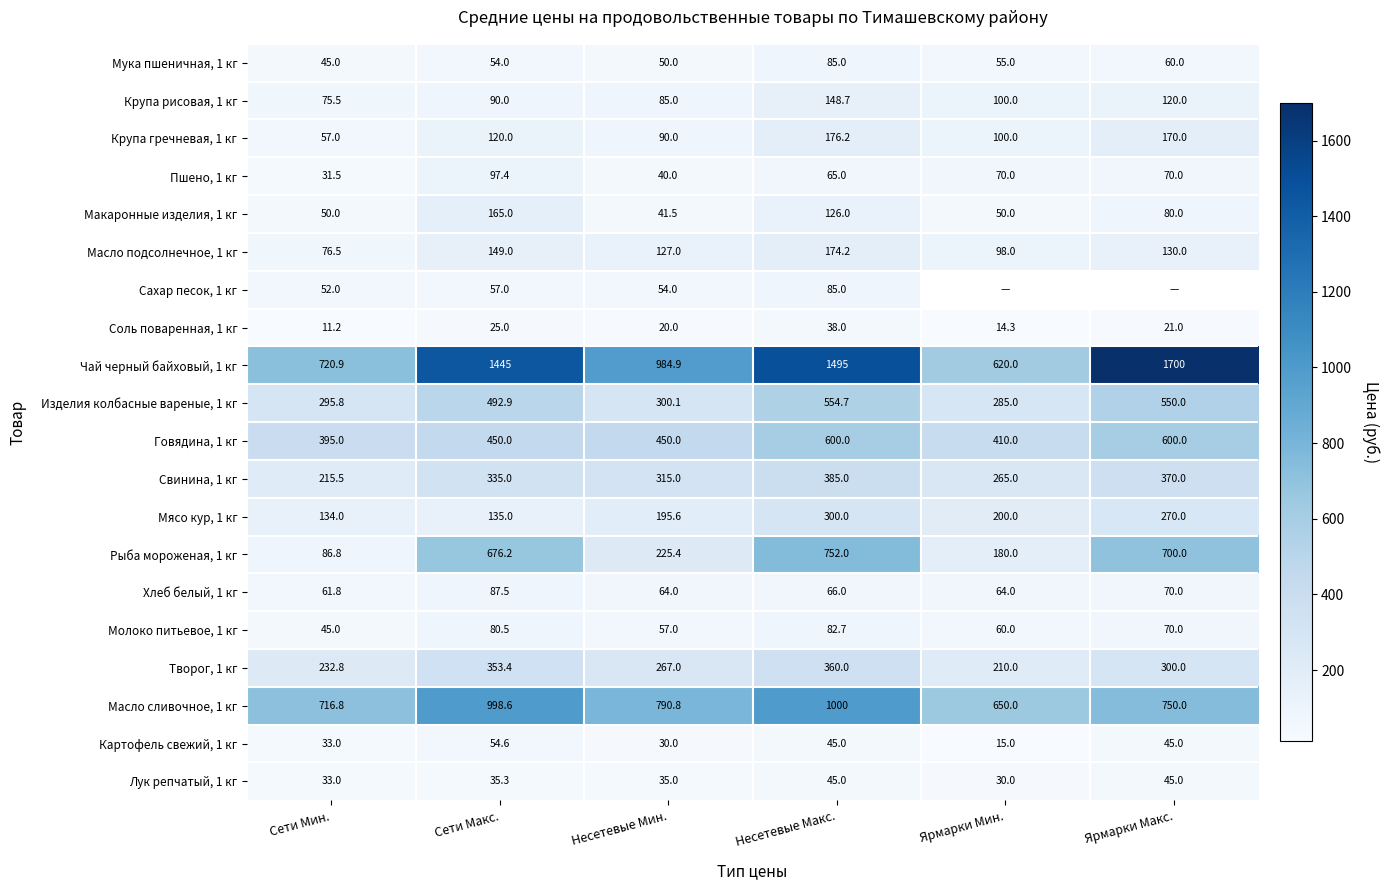

Where is Масло сливочное, 1 кг nearest to the value 825?

Несетевые Мин.